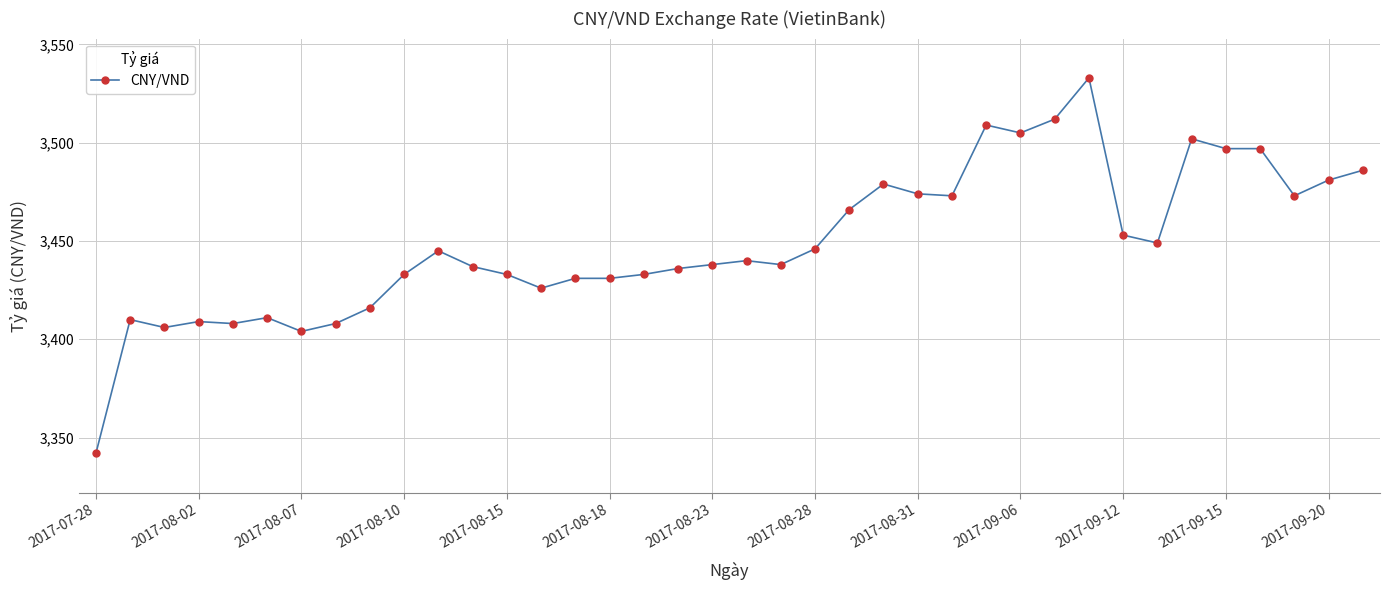

True or false: there are more than 2 points higher than both neighbors.

True